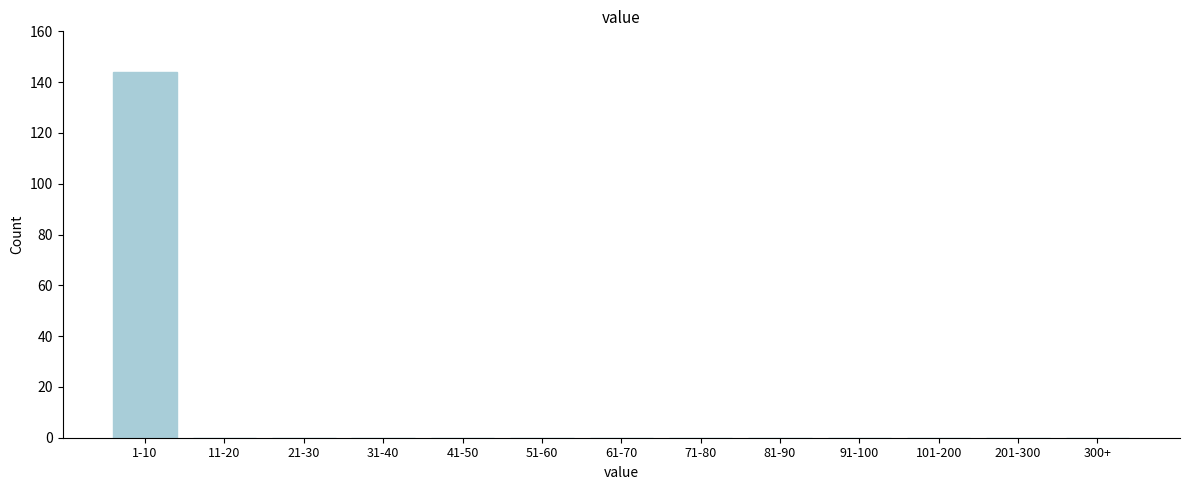

Reading right to left, transcribe all the data shown in this chart.

300+=0	201-300=0	101-200=0	91-100=0	81-90=0	71-80=0	61-70=0	51-60=0	41-50=0	31-40=0	21-30=0	11-20=0	1-10=144